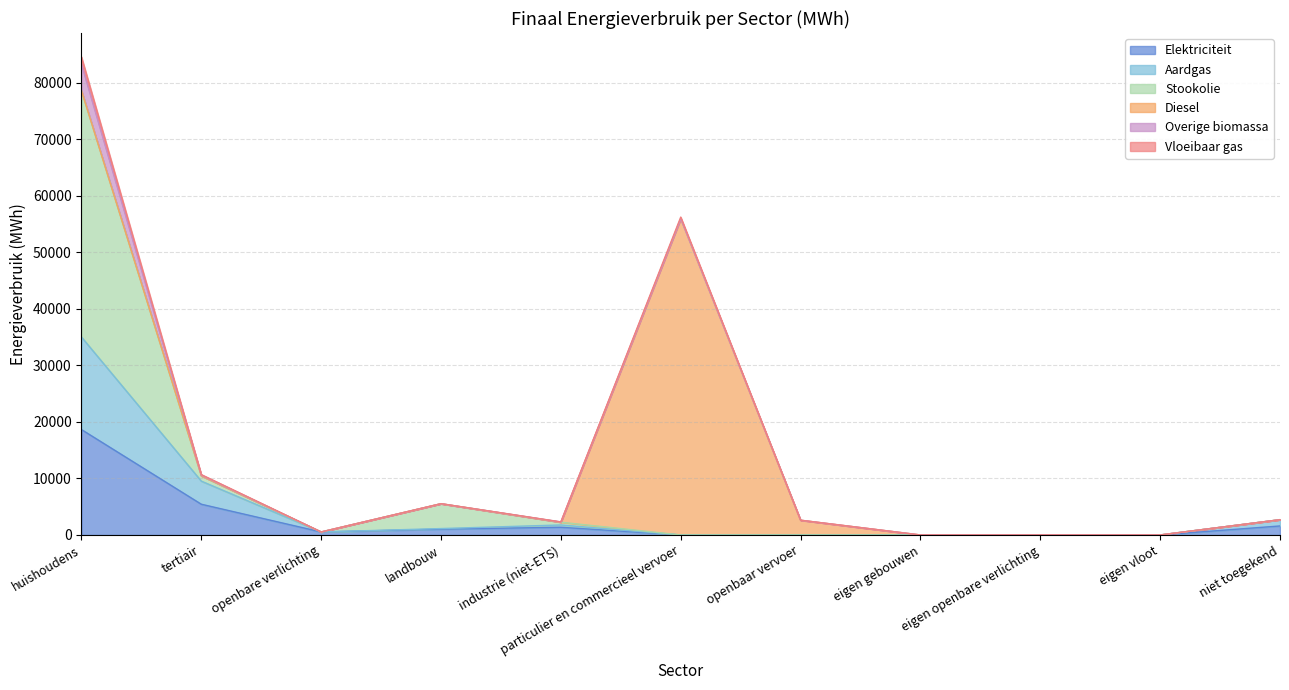

Which category has the highest value in the Elektriciteit series?

huishoudens